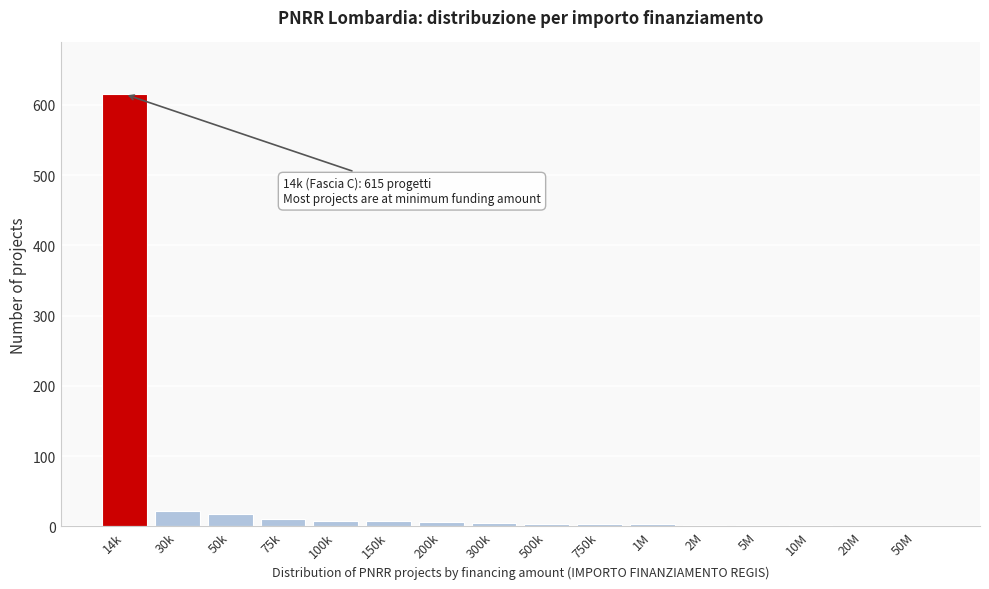

Which category has the highest value across all series?

14k